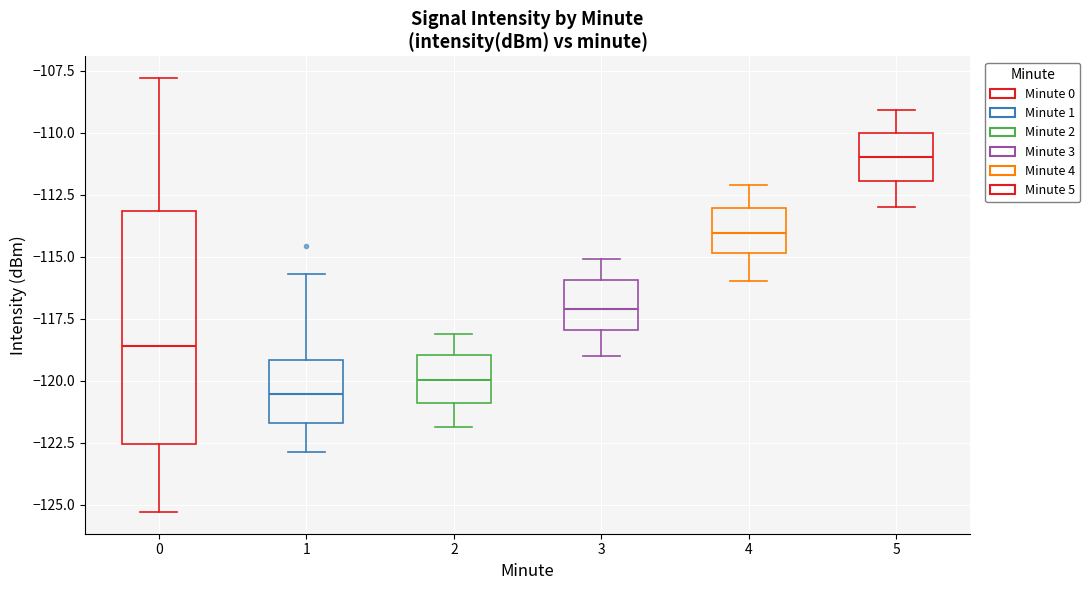

Reading left to right, read every box against the y-axis: the position of its median line, the range the box covers, and the ends of its whiskers. The values are not printed on the chart, so give them approximately, as read against the axis.

0: median -118.5, box -122.5 to -113.0, whiskers -125.5 to -108.0
1: median -120.5, box -121.5 to -119.0, whiskers -123.0 to -115.5
2: median -120.0, box -121.0 to -119.0, whiskers -122.0 to -118.0
3: median -117.0, box -118.0 to -116.0, whiskers -119.0 to -115.0
4: median -114.0, box -115.0 to -113.0, whiskers -116.0 to -112.0
5: median -111.0, box -112.0 to -110.0, whiskers -113.0 to -109.0